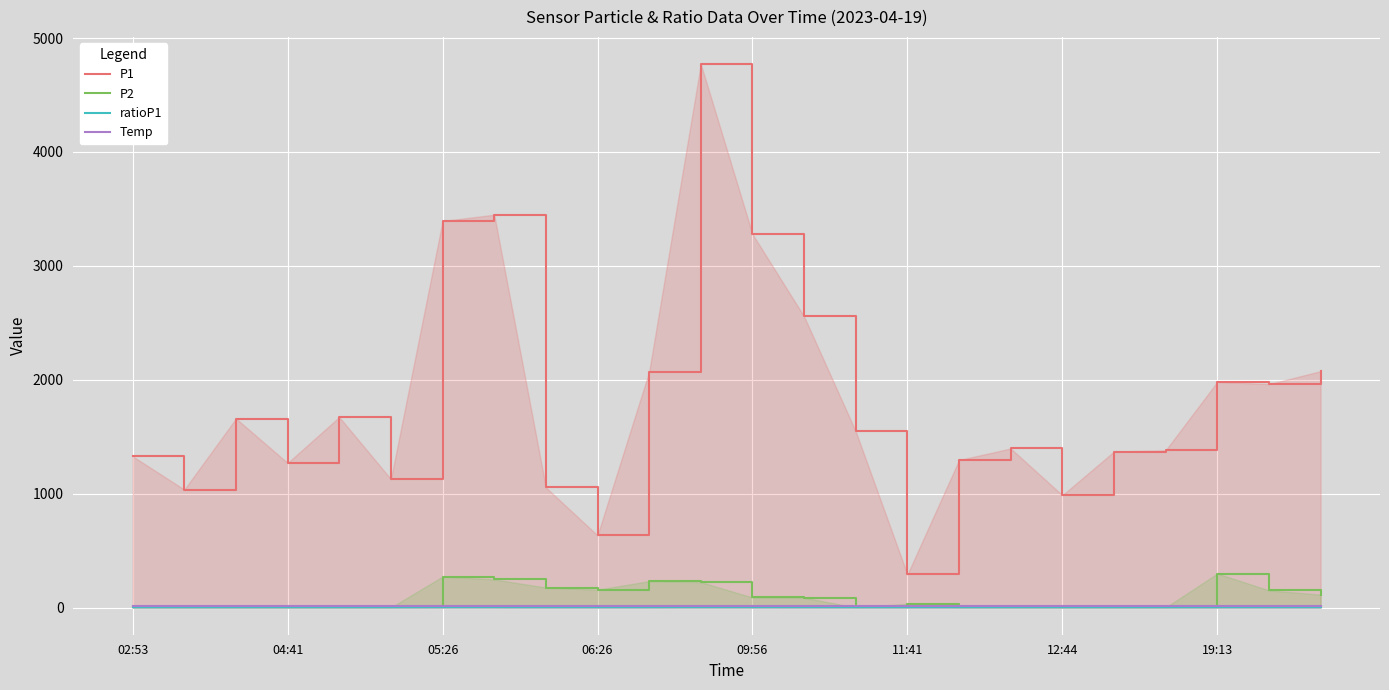

In P1, how many points are higher than both neighbors (excluding endpoints)?

6